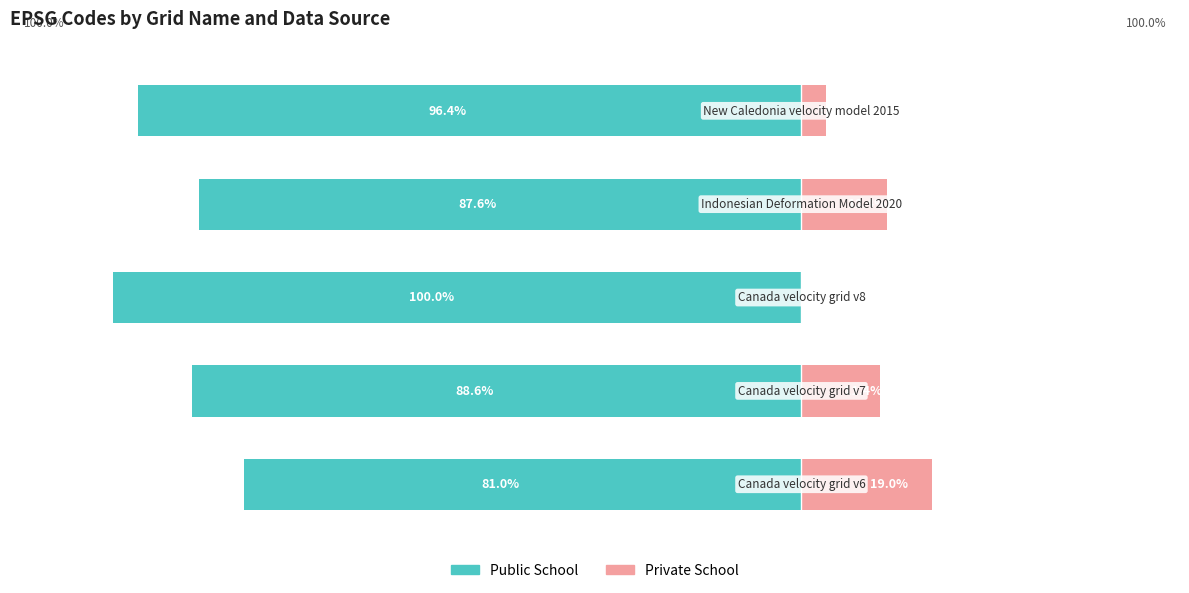

Which series changed the most between 1 and 4?

Public School